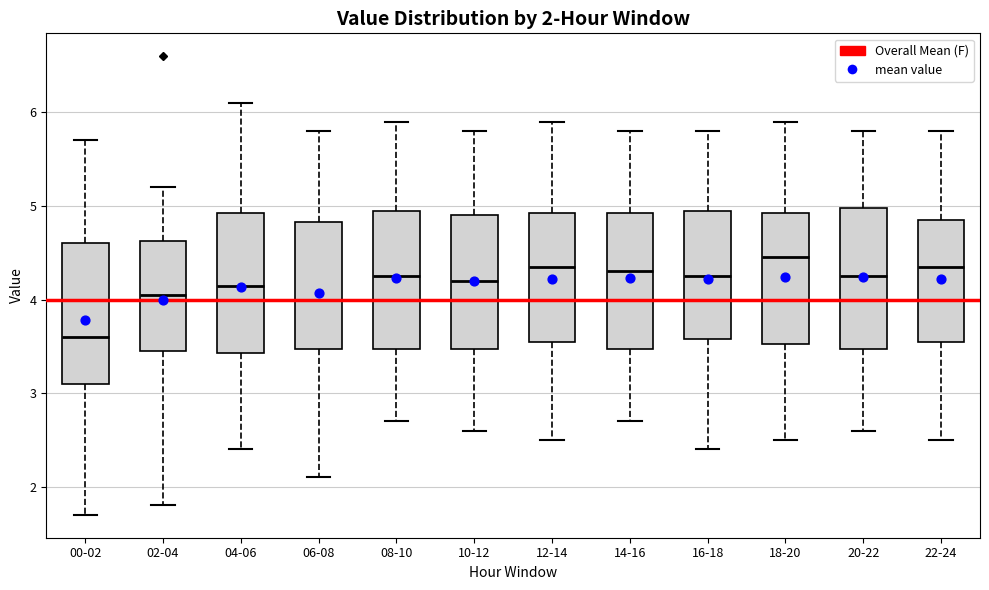

Which box has the lowest median line?

00-02